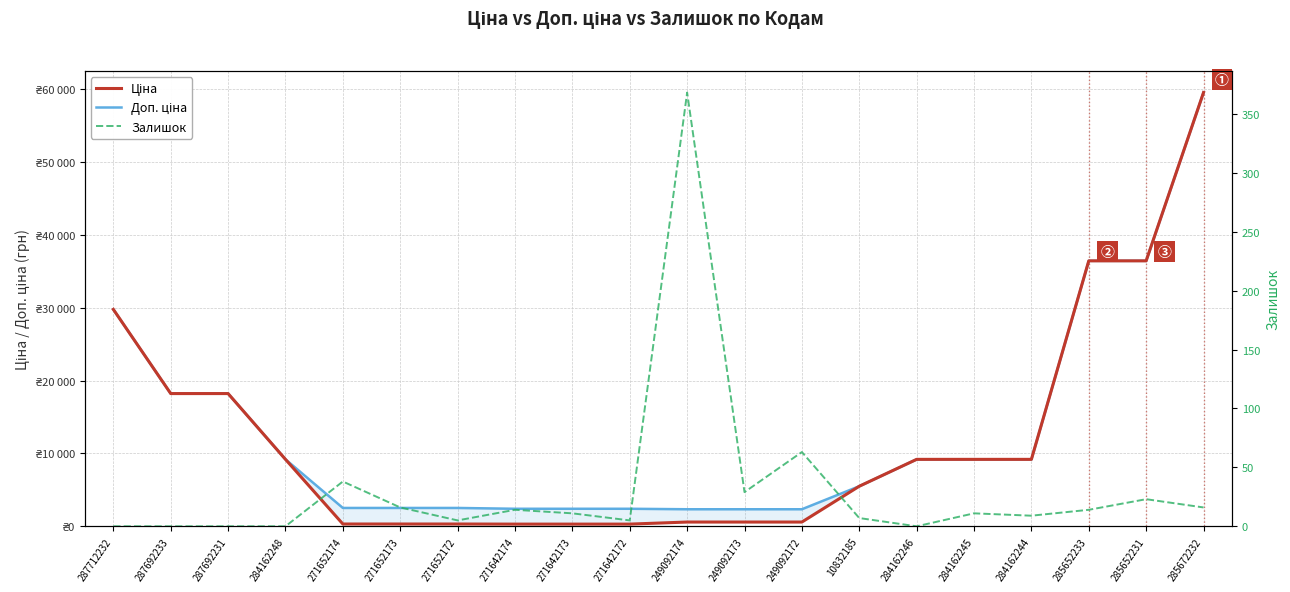

How many lines are shown in the chart?

3